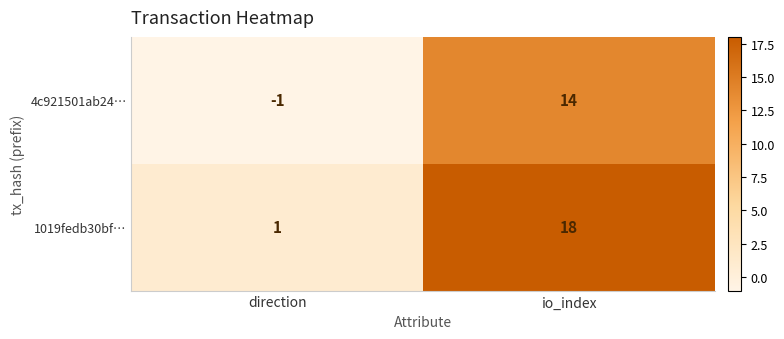

How many data points does each series have?

2